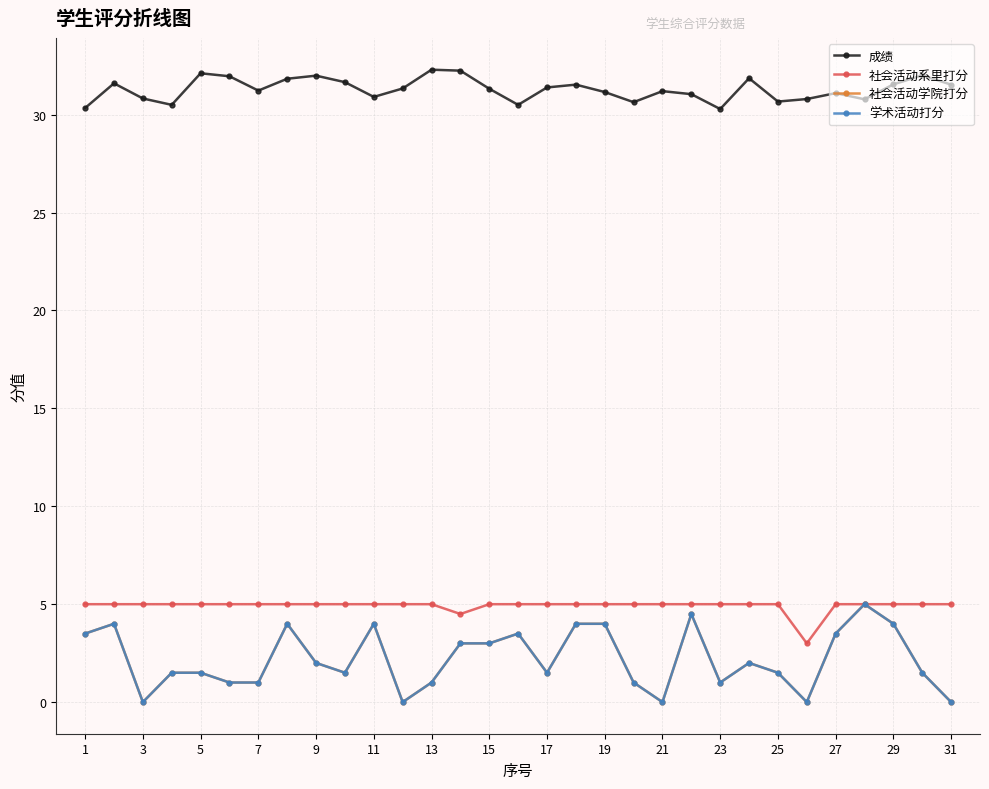

Does the chart have visible grid lines?

Yes